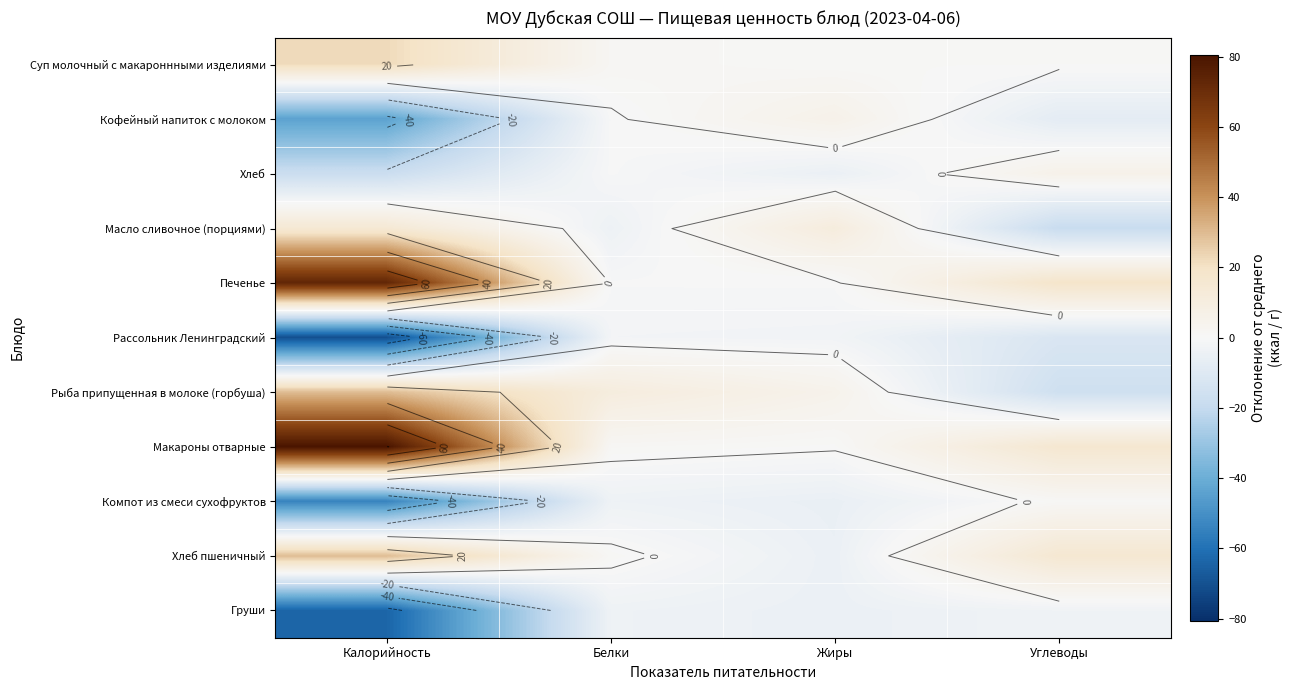

Which label corresponds to the smallest value in the chart?

Калорийность